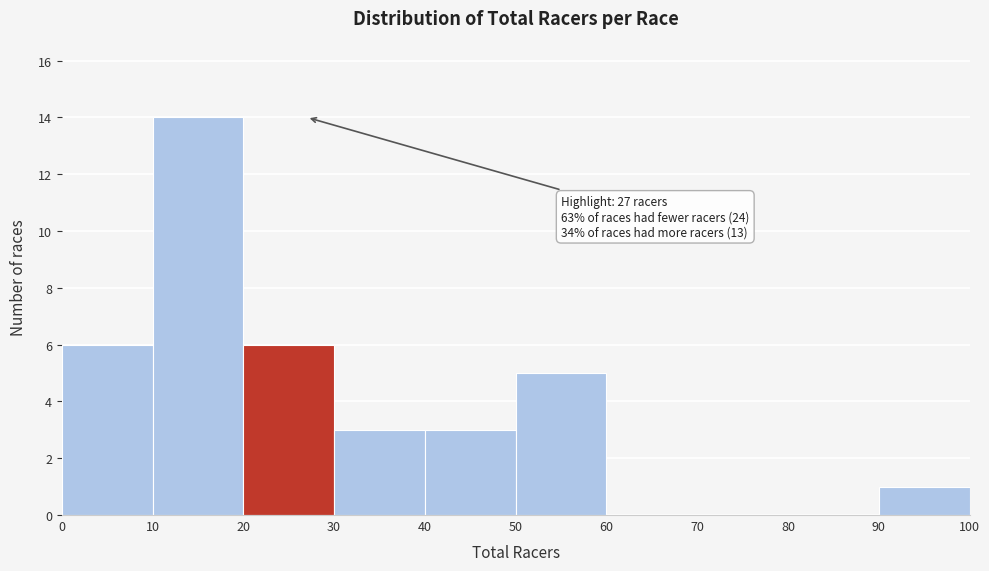

Which range on the x-axis has the tallest bar?

10 to 20